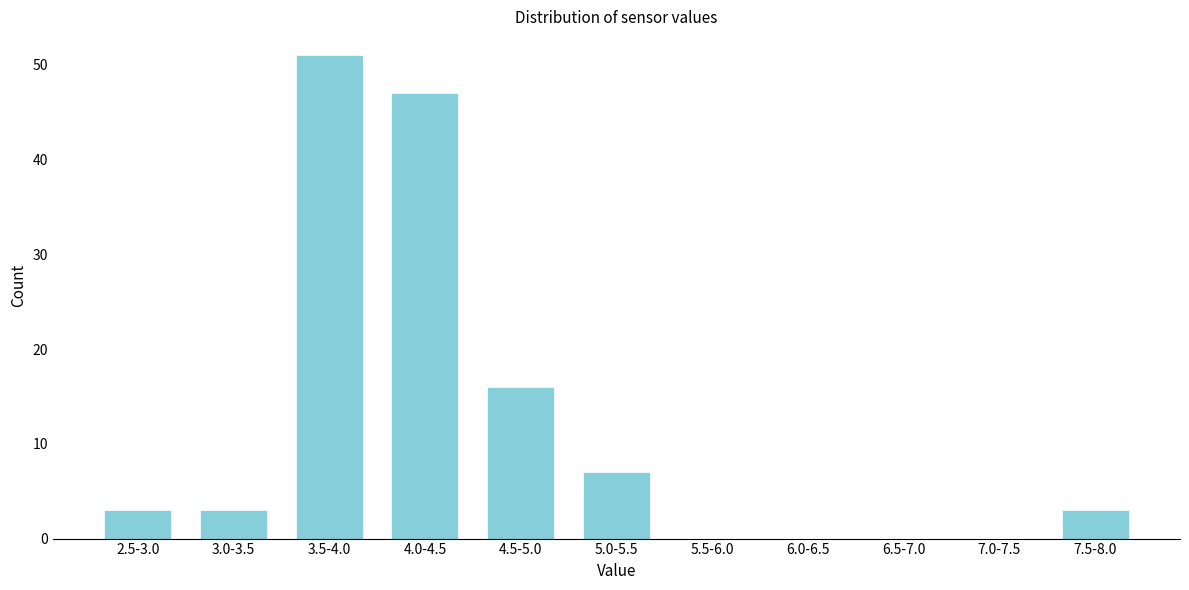

Reading left to right, transcribe all the data shown in this chart.

2.5-3.0=3	3.0-3.5=3	3.5-4.0=51	4.0-4.5=47	4.5-5.0=16	5.0-5.5=7	5.5-6.0=0	6.0-6.5=0	6.5-7.0=0	7.0-7.5=0	7.5-8.0=3